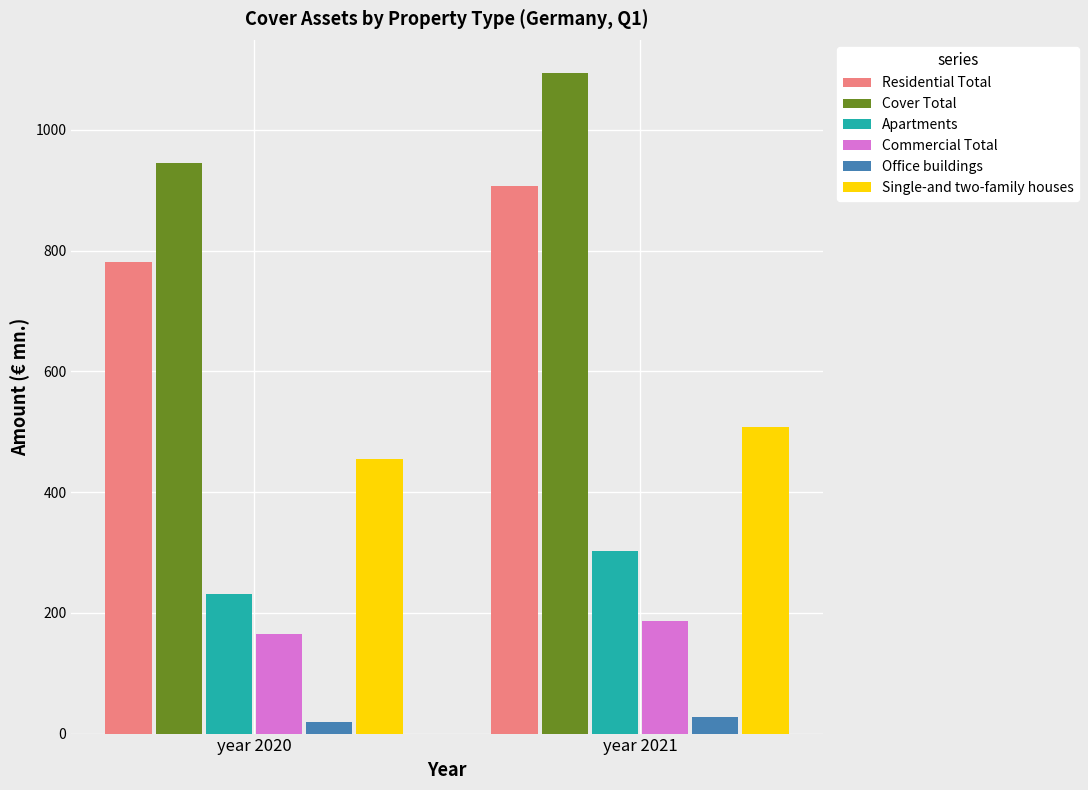

What are all the series names shown in the legend?

Residential Total, Cover Total, Apartments, Commercial Total, Office buildings, Single-and two-family houses